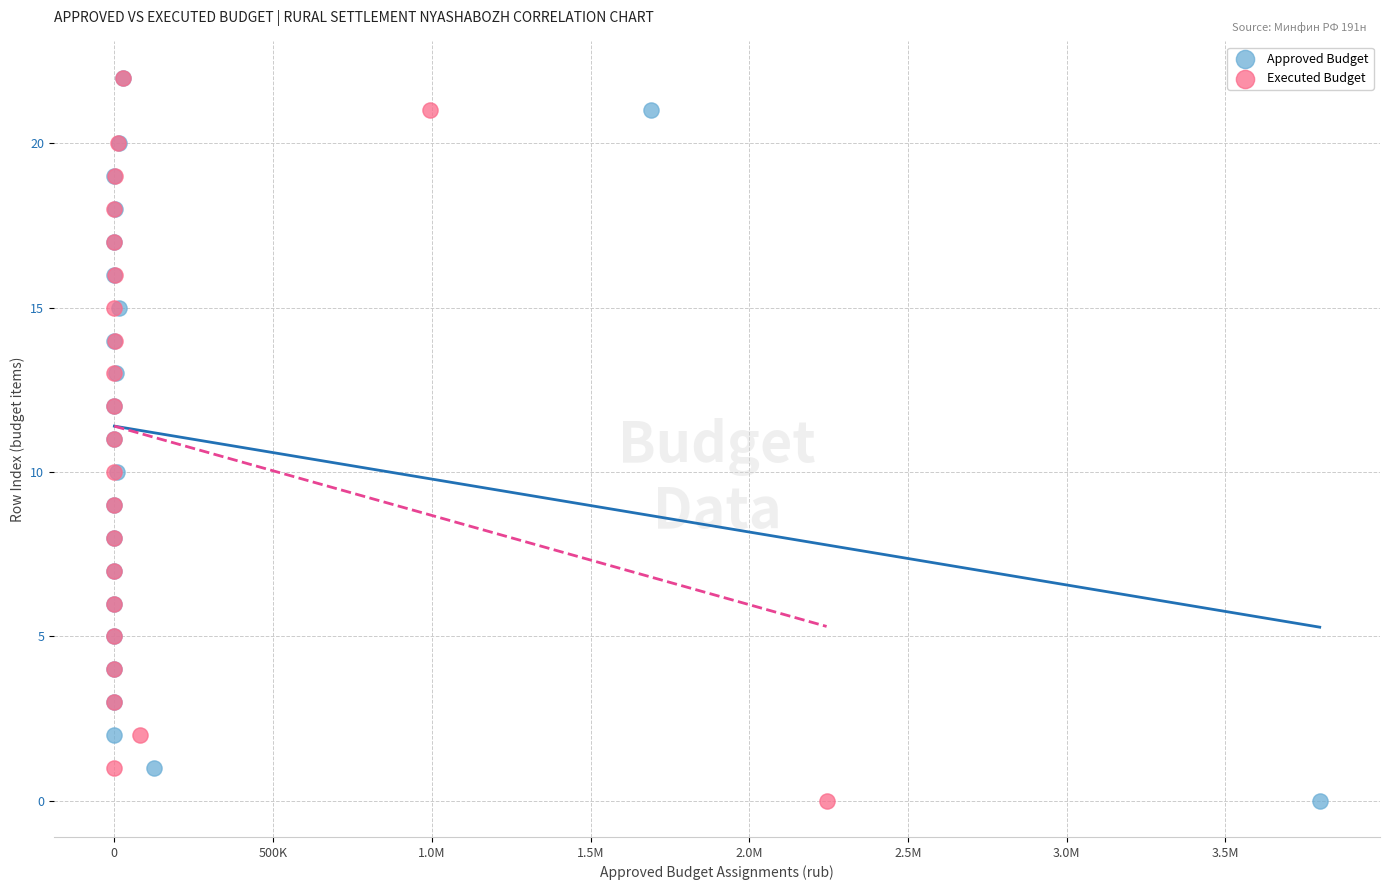

What are all the series names shown in the legend?

Approved Budget, Executed Budget